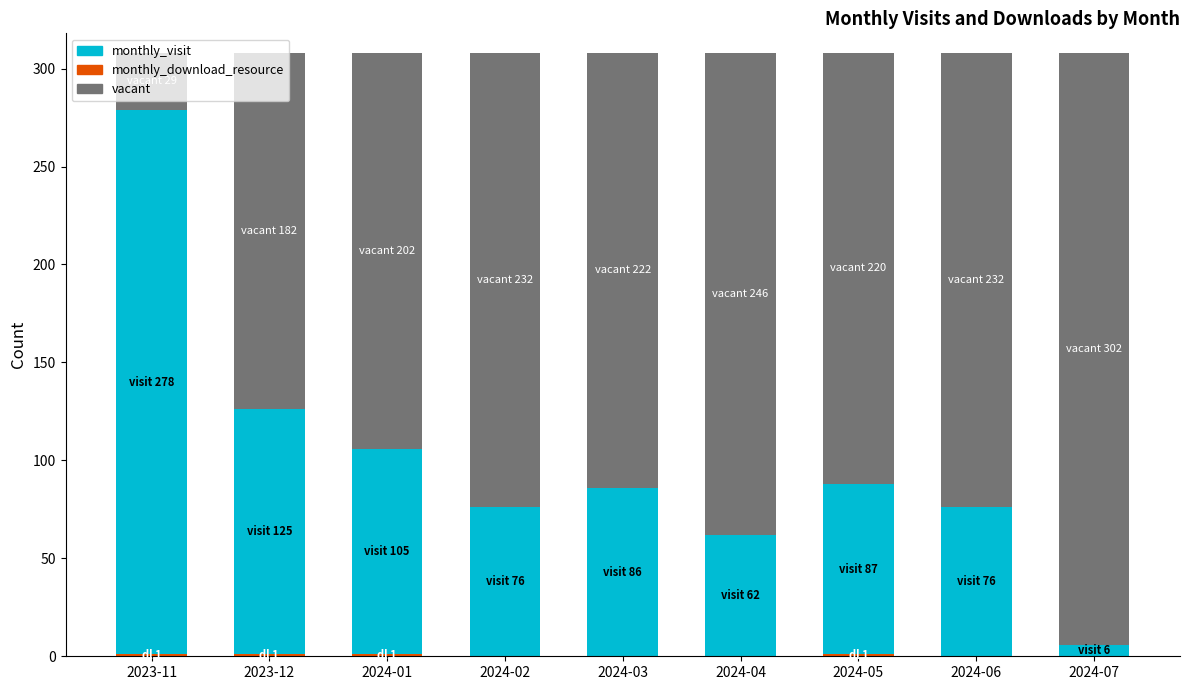

What is the sum of all monthly_download_resource values?

4